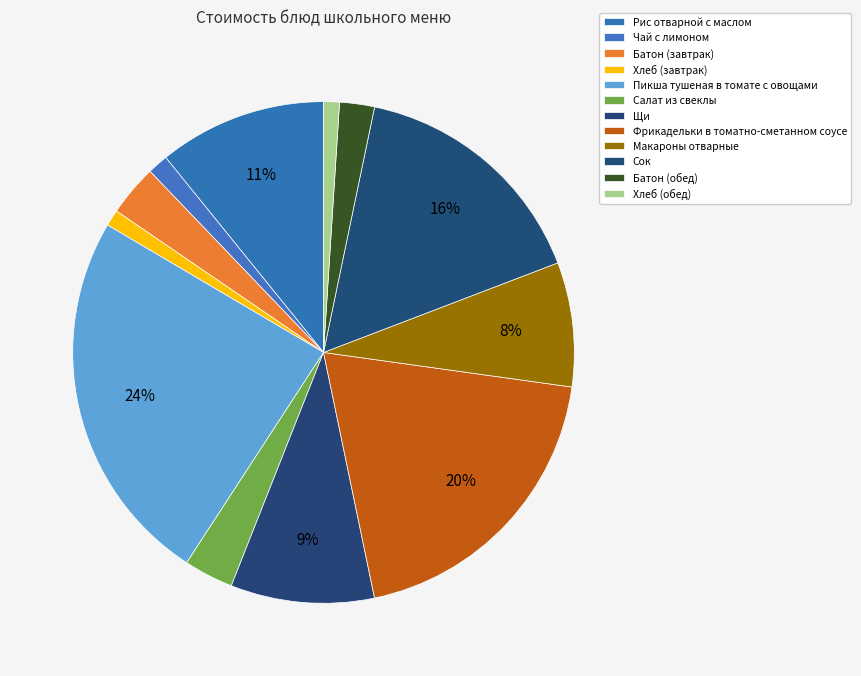

Does any single category account for the majority?

No